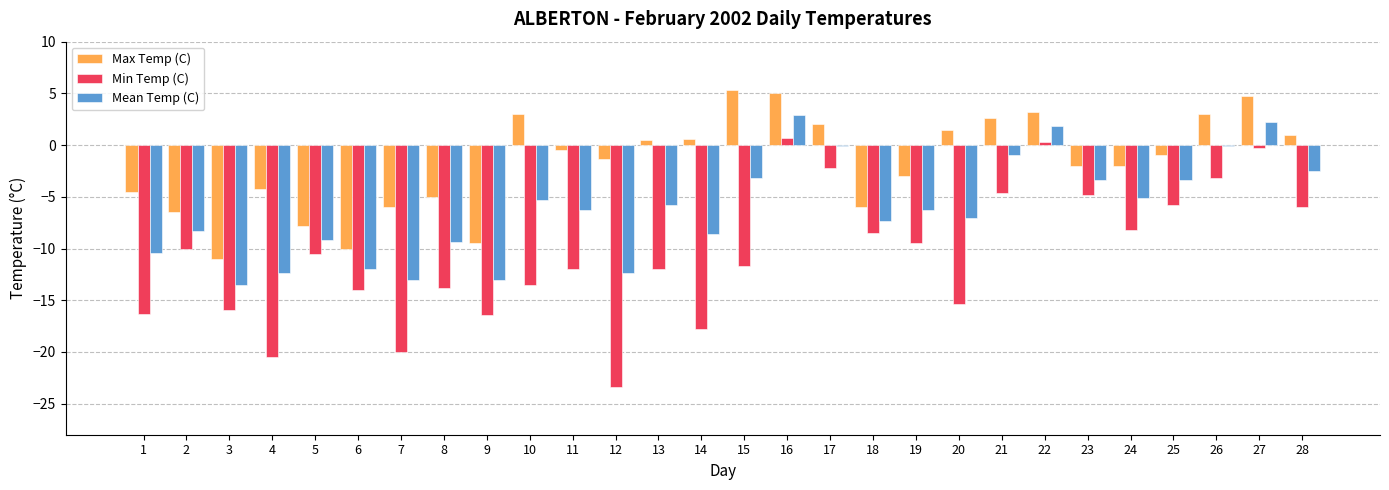

True or false: Max Temp (C) has a value of -0.5 at 11.

True